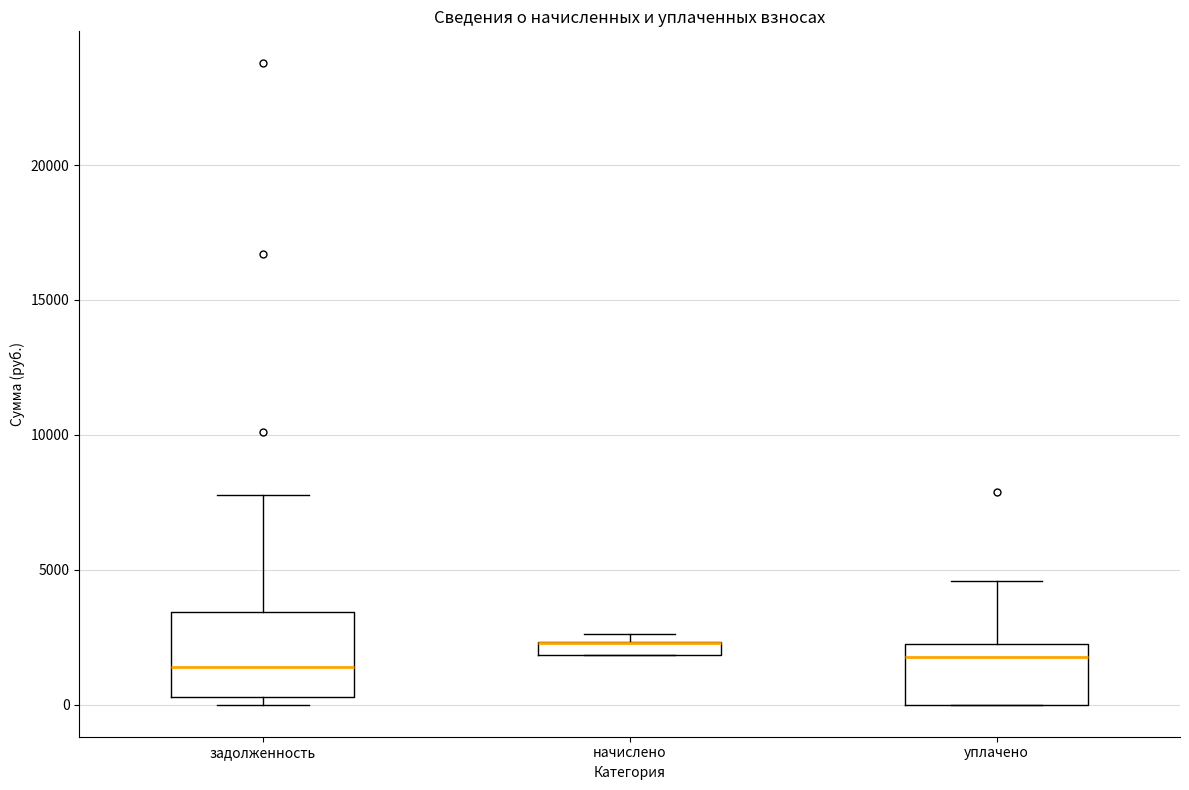

Where is the upper edge of the box for уплачено on the y-axis? The values are not printed on the chart, so give them approximately, as read against the axis.

2000